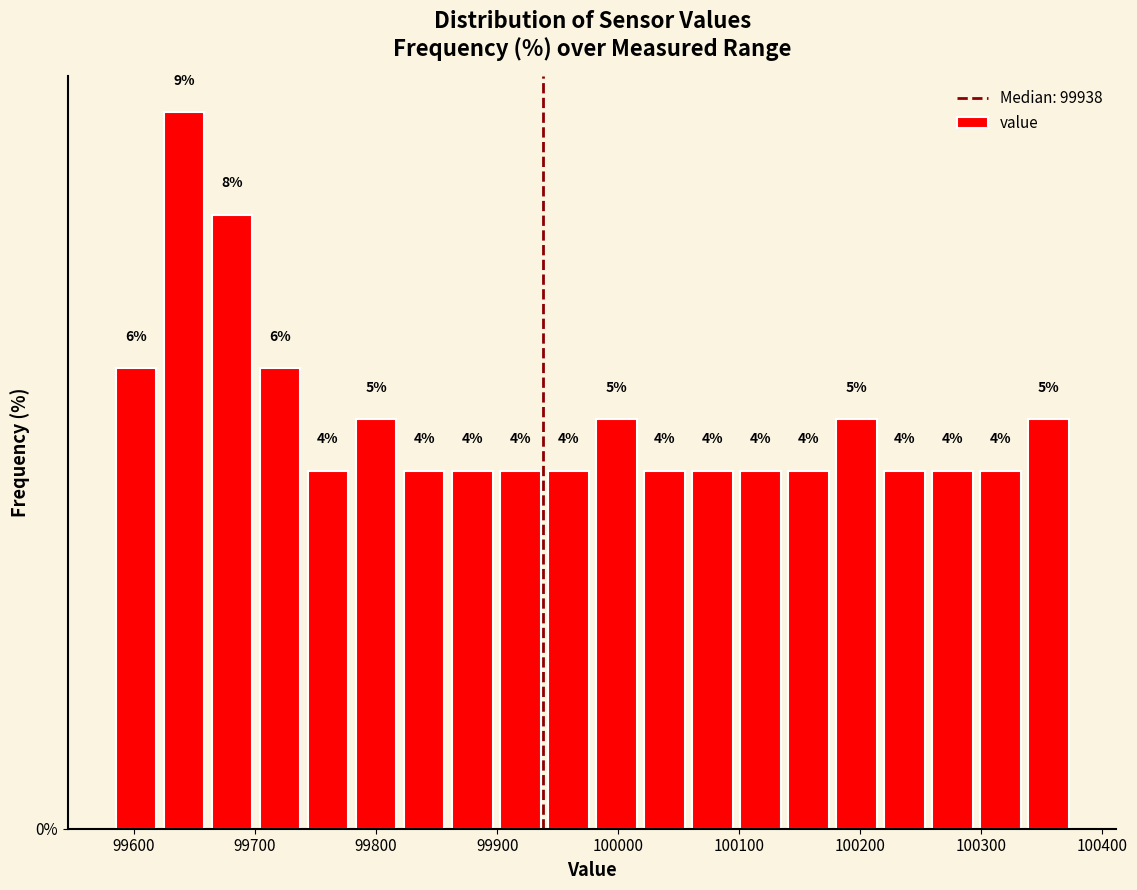

Read against the x-axis, roughly where is the centre of the tallest bar?

99640